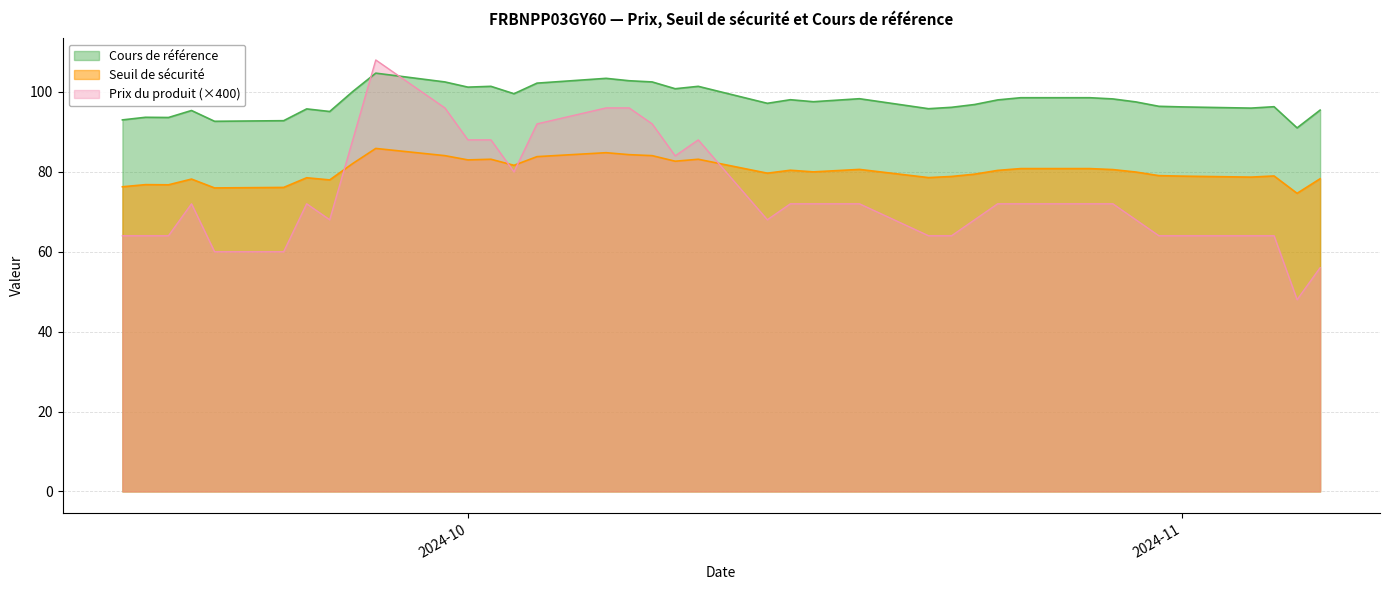

What position from the right is 2024-10-24?

11